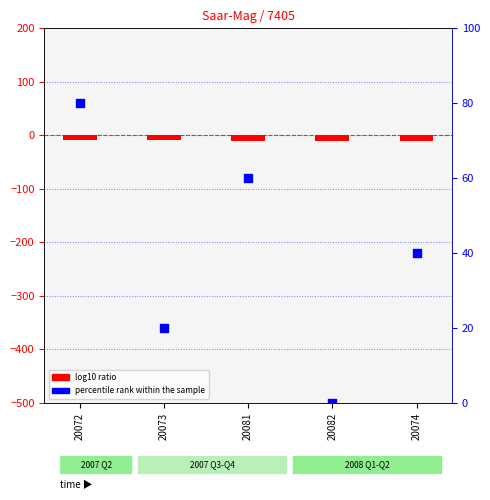

At which category is the sum across all series the highest?

20072